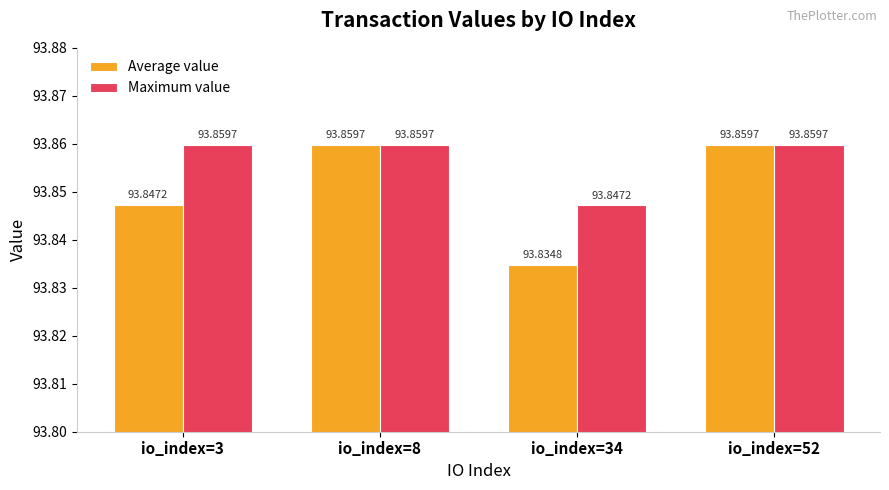

At how many categories does at least one series exceed 93?

4